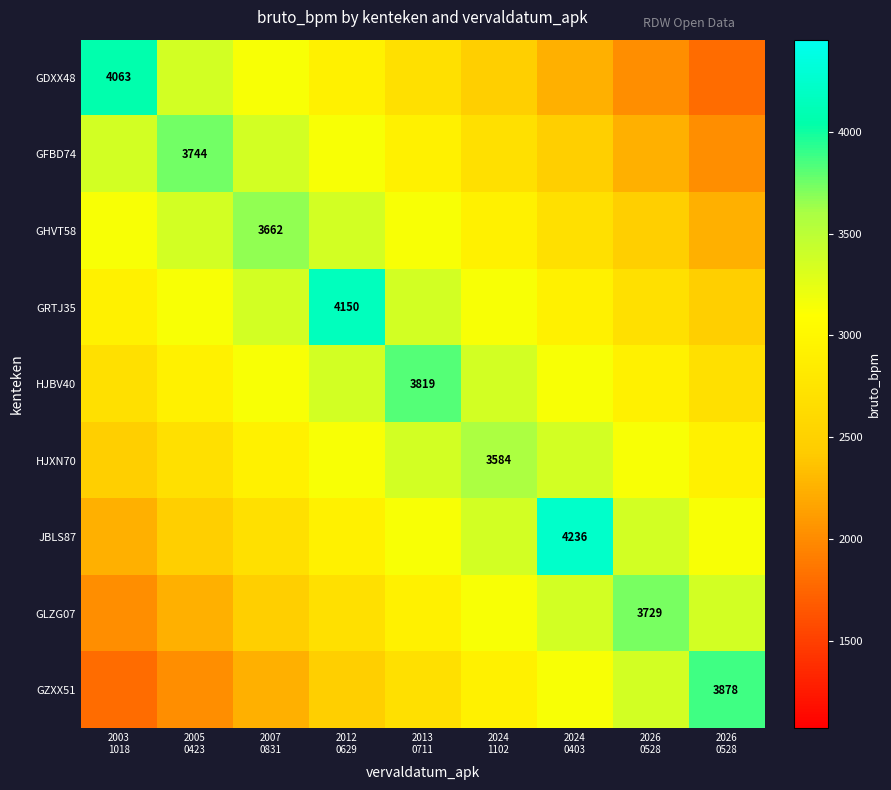

What is the total value across all series at 2003
1018?

24671